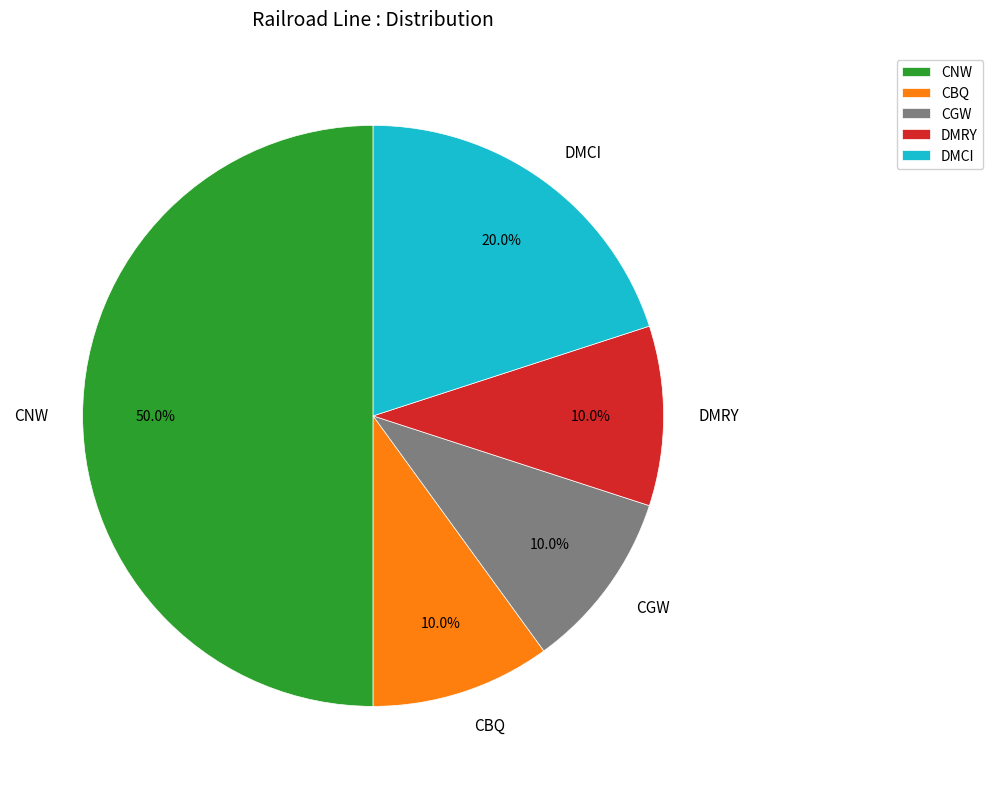

What is the largest slice in the pie chart?

CNW